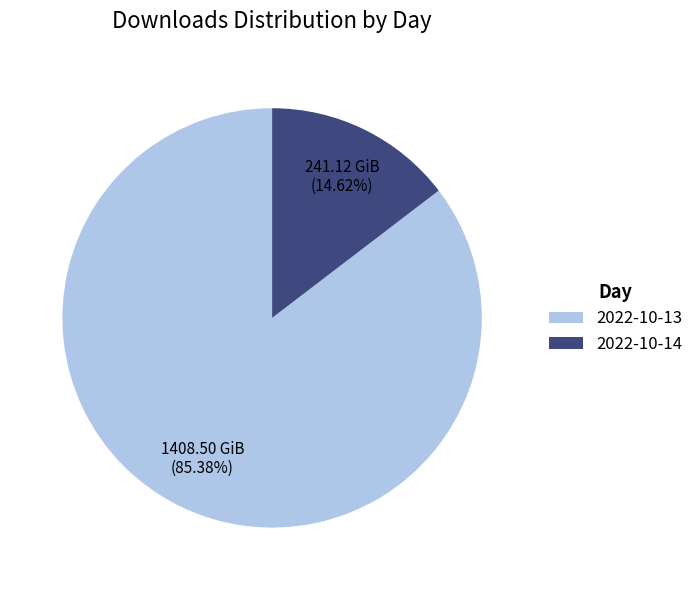

Is it true that 2022-10-13 is 85% of the pie?

True